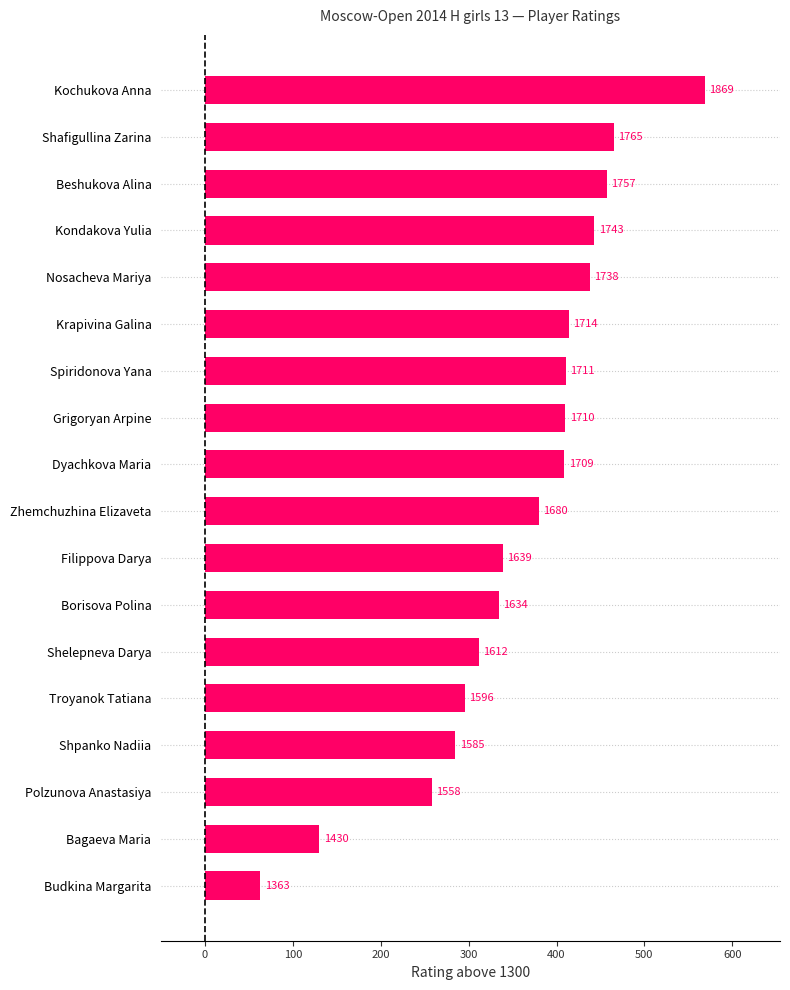

How many bars are there in total?

18